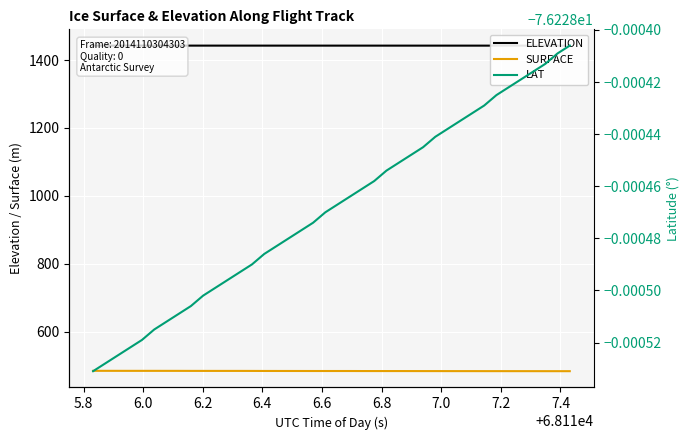

True or false: ELEVATION has more than 2 interior local peaks.

False